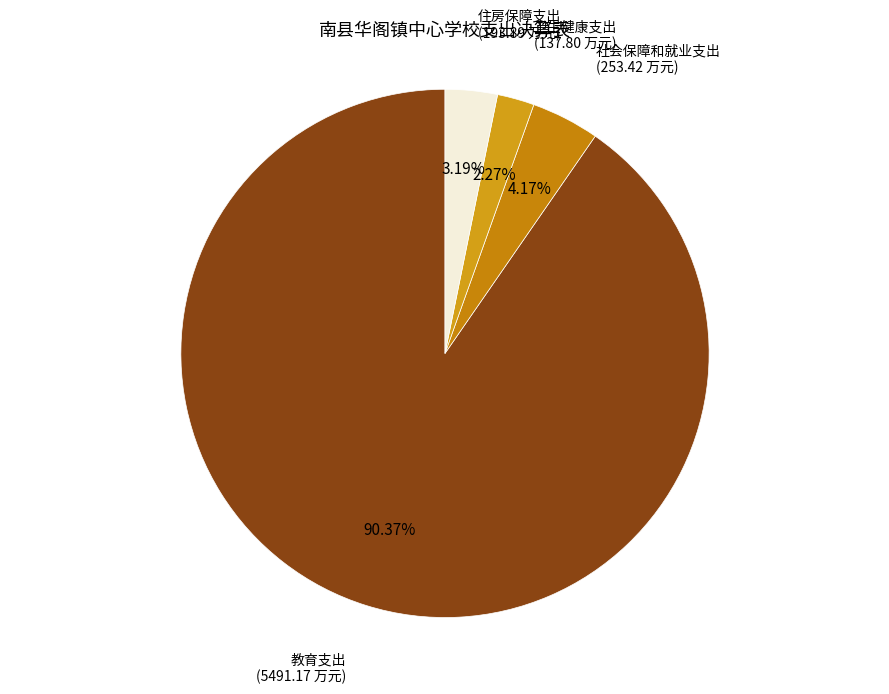

How many segments does this pie chart have?

4